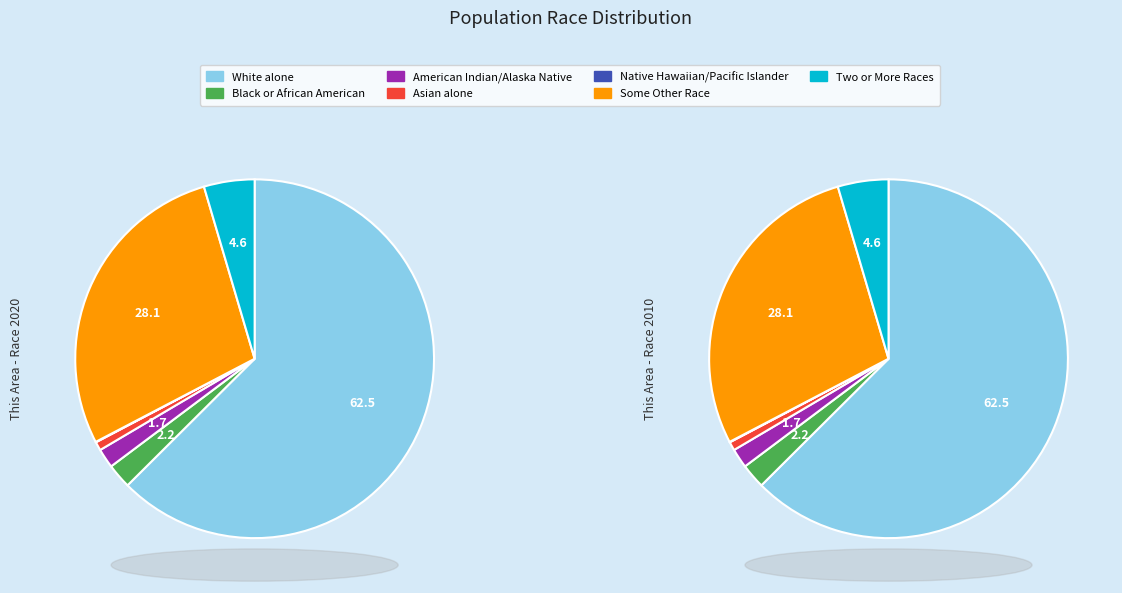

Between Native Hawaiian and Other Pacific and Asian alone, which is larger?

Asian alone